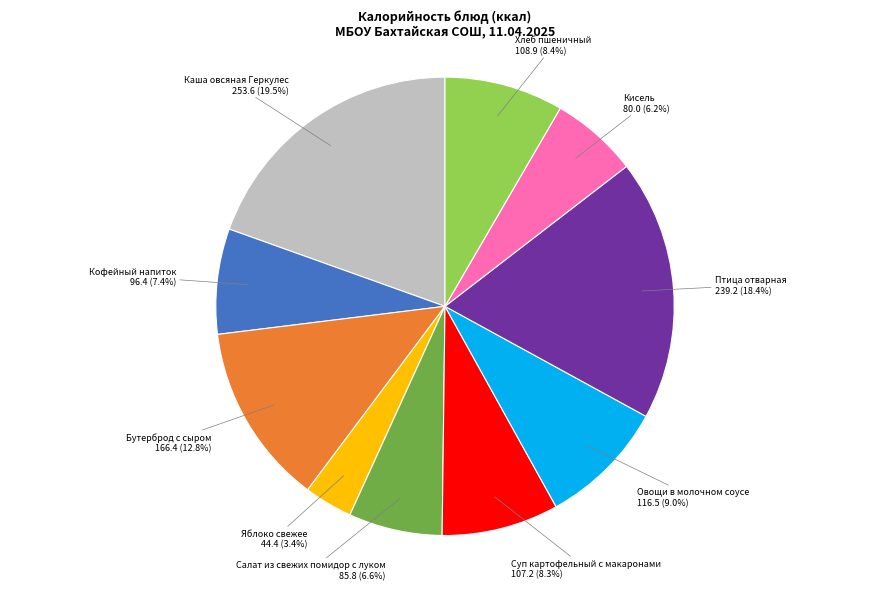

Does Кофейный напиток account for over 50% of the chart?

No